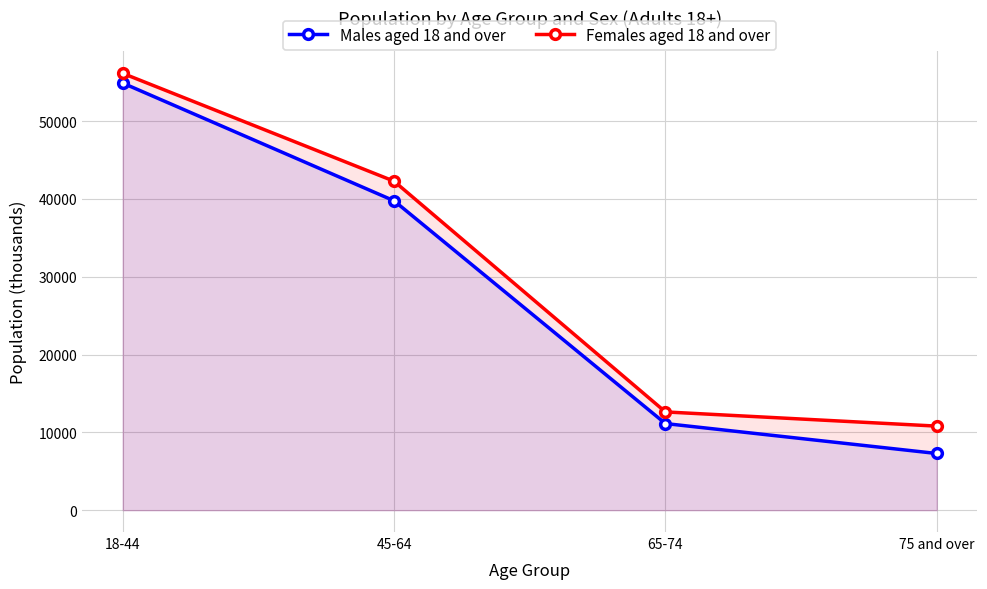

What is the total value across all series at 45-64?

82038